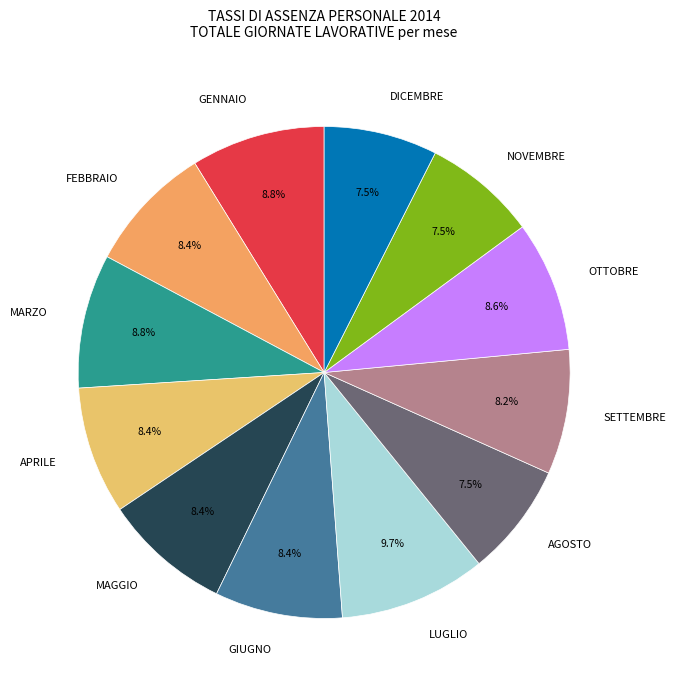

The NOVEMBRE slice represents 21% of the pie. True or false?

False